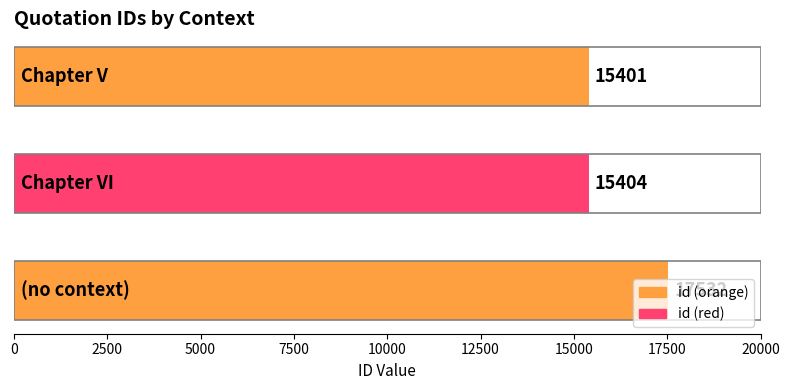

What is the difference between the maximum and minimum values?

2131